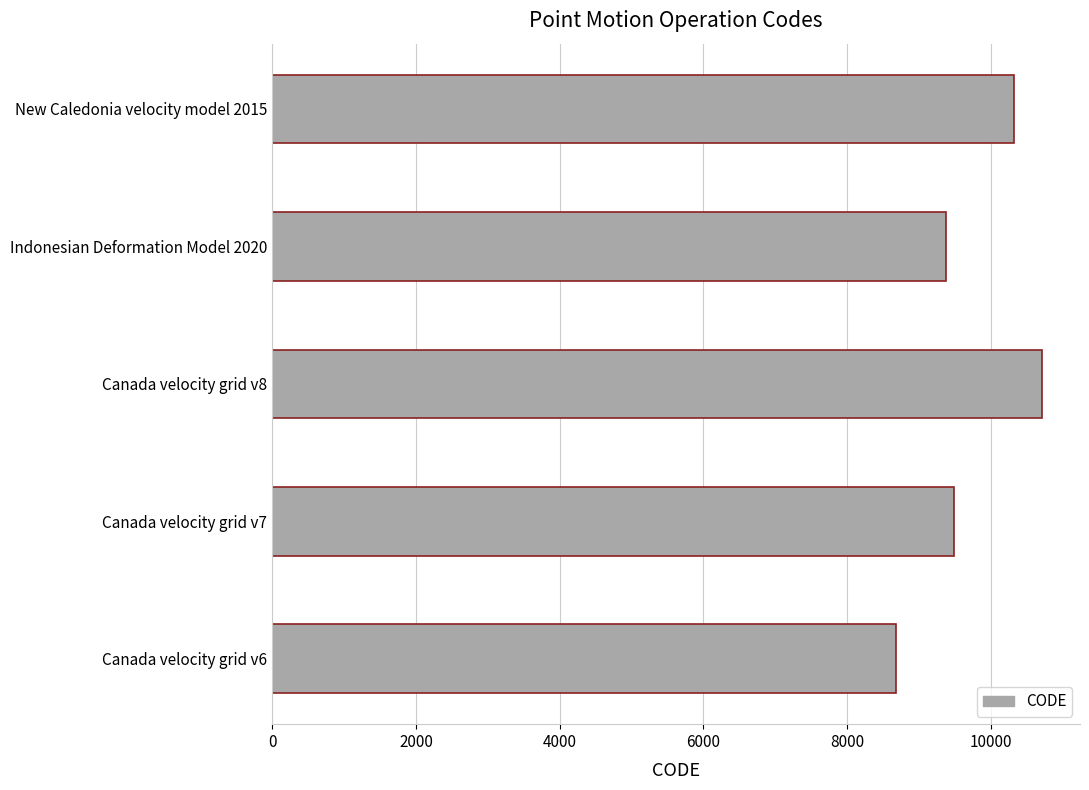

What value does the data have at Canada velocity grid v8?

10707